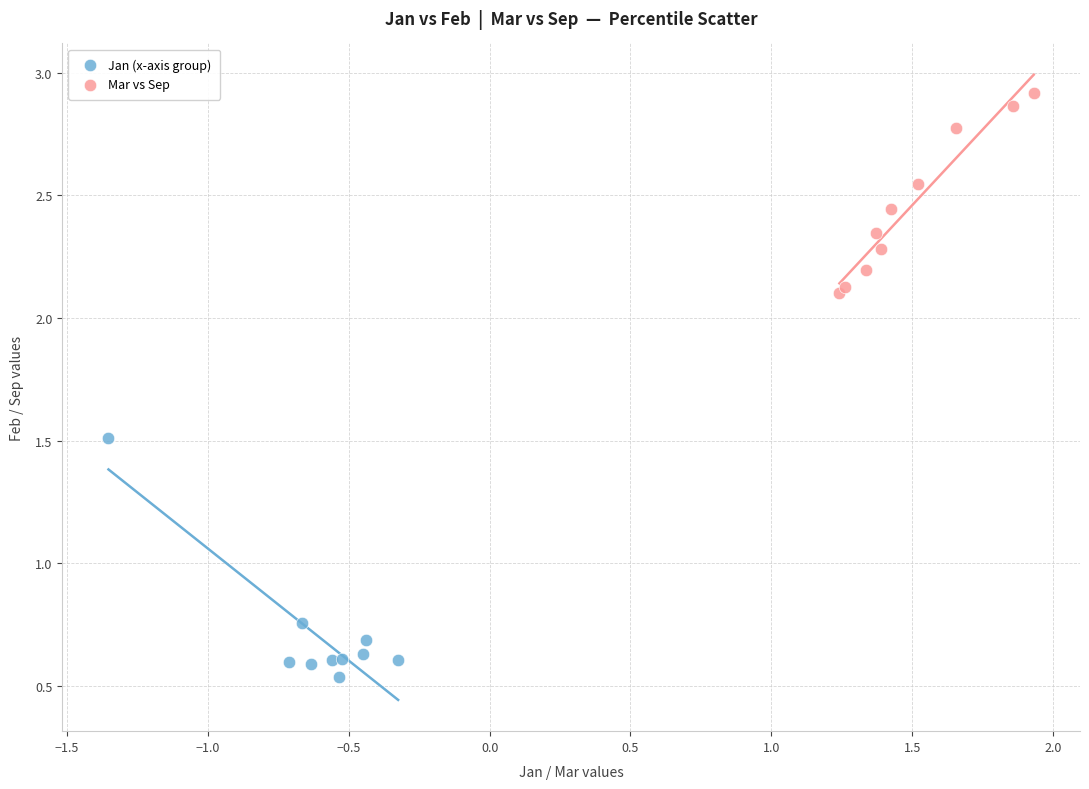

Which series reaches the maximum Y coordinate?

Mar vs Sep